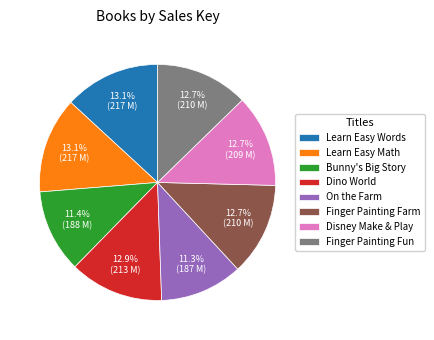

To the nearest percent, what is the average slice percentage?

12%